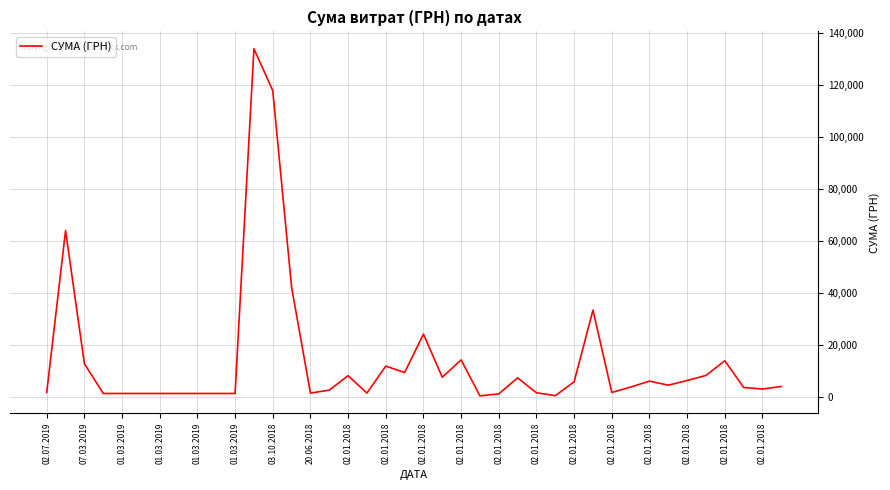

What is the difference between the maximum and minimum values?

133580.4